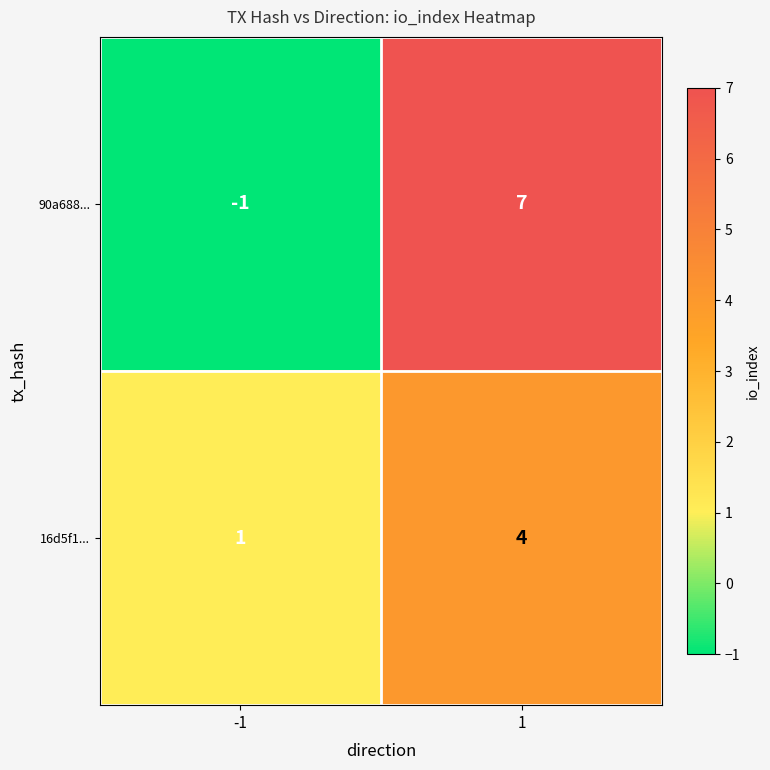

List the series in order of their overall mean, highest first.

90a688..., 16d5f1...